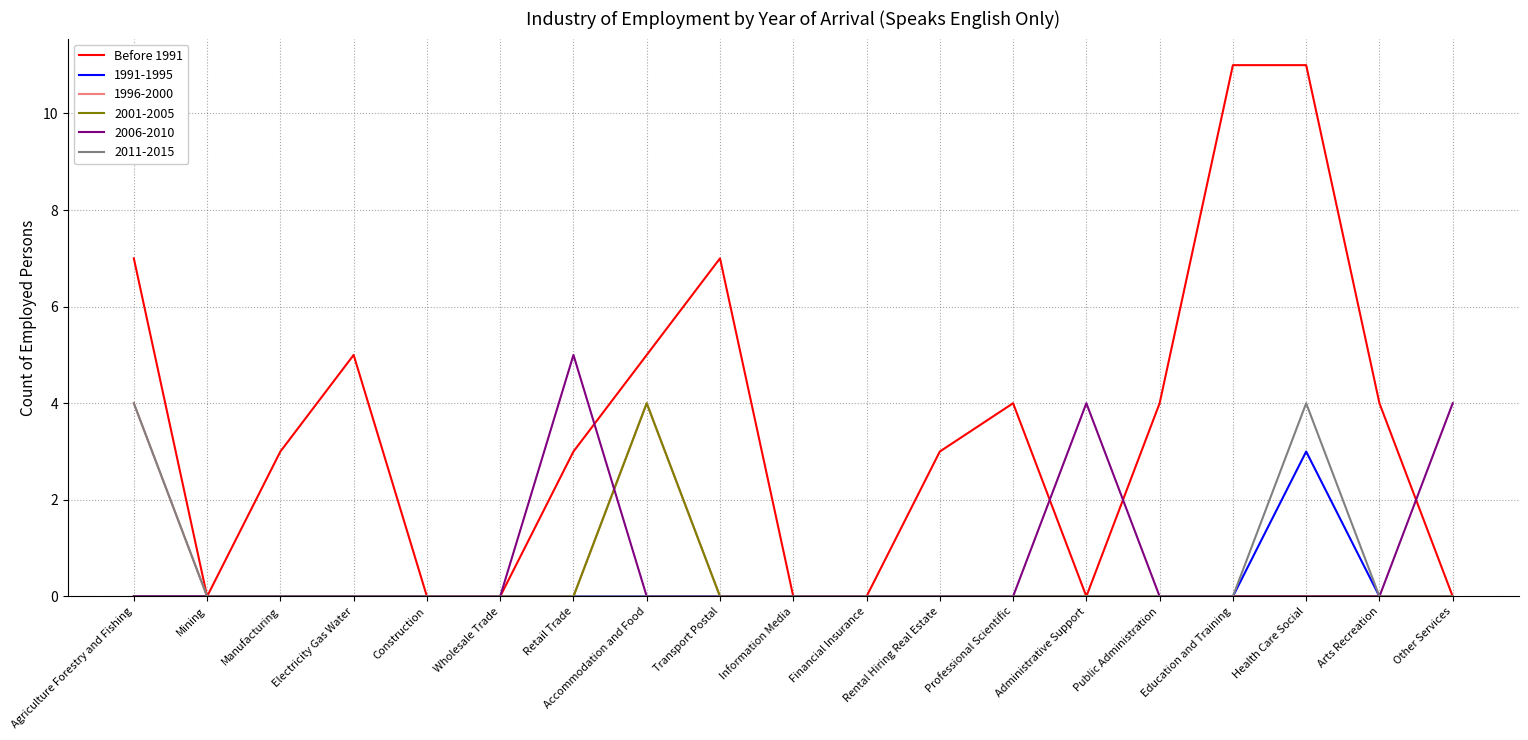

What position from the right is Agriculture Forestry and Fishing?

19